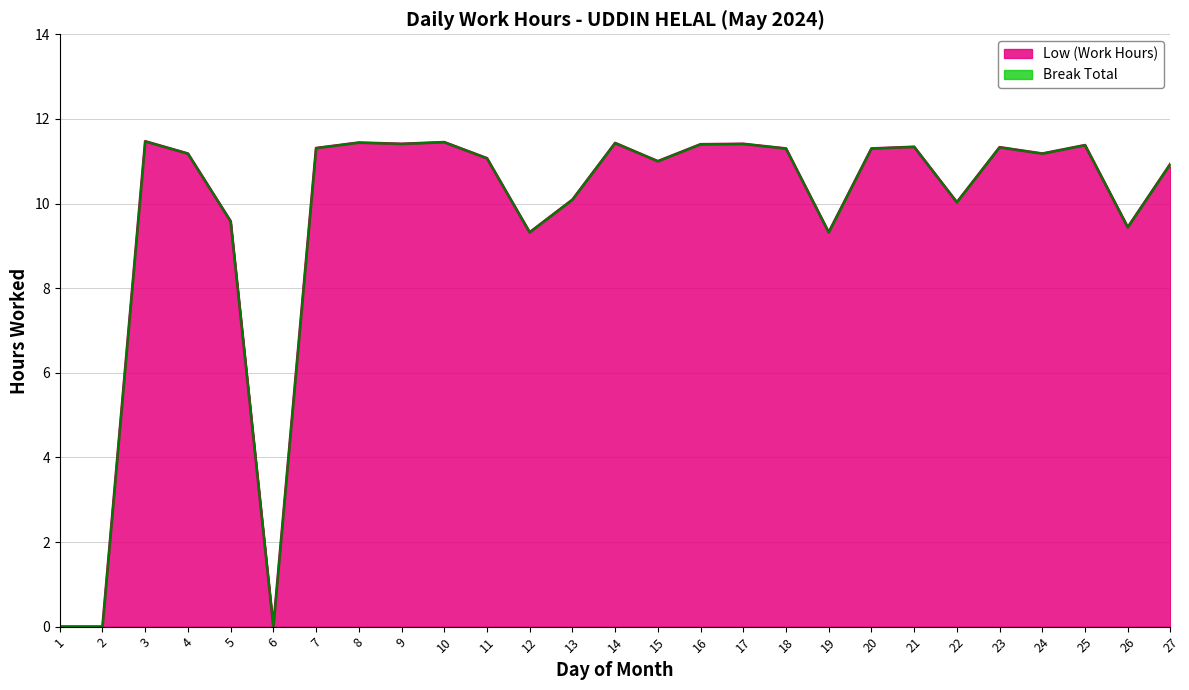

What is the value of the 4th point from the left?

11.2